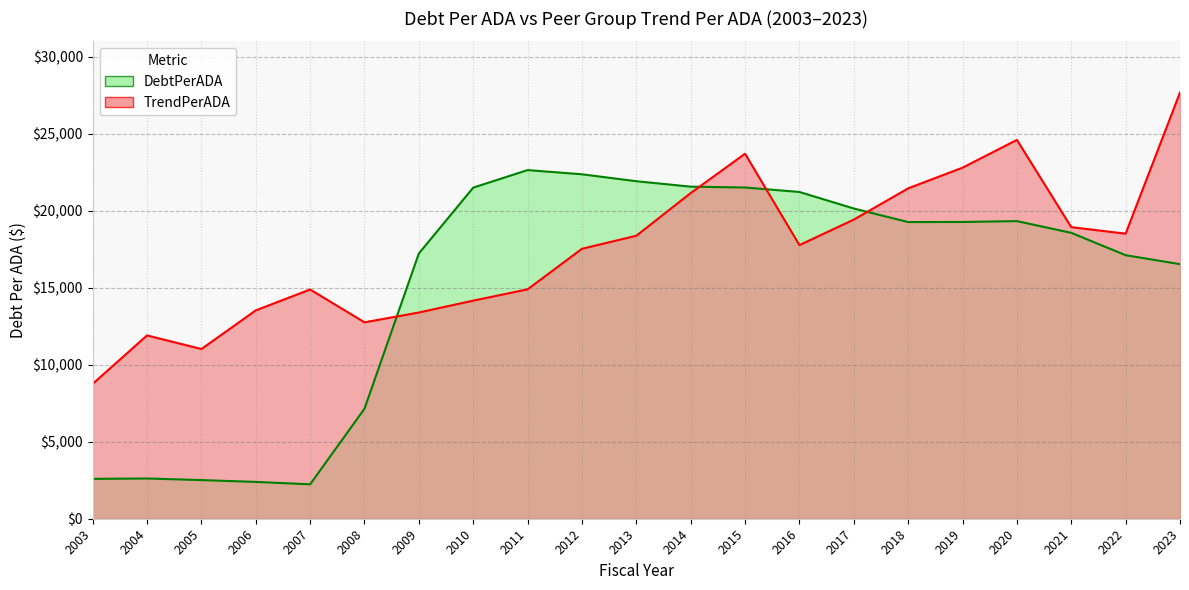

What is the value of the DebtPerADA point at the 18th from the left?

19323.8